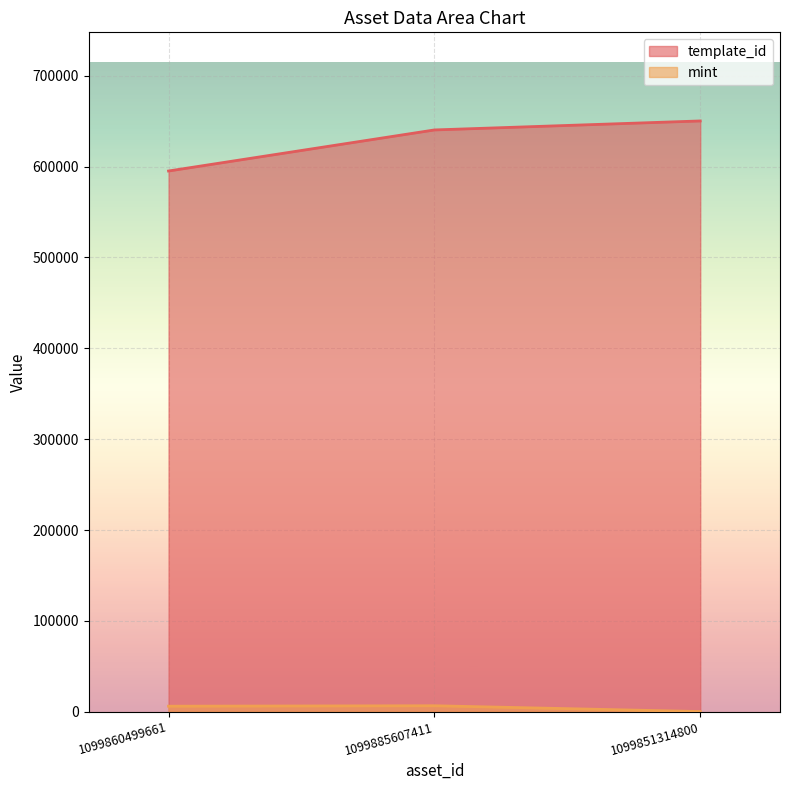

What is the difference between the maximum and minimum values in the template_id series?

55103